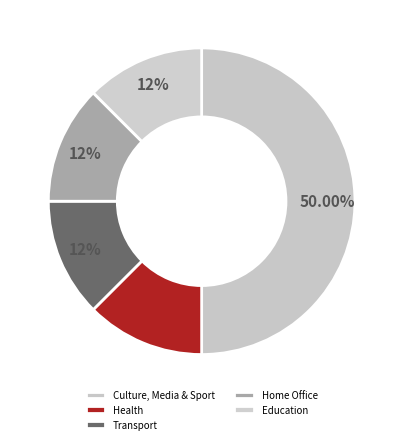

What percentage is NOT represented by Transport?

87.5%